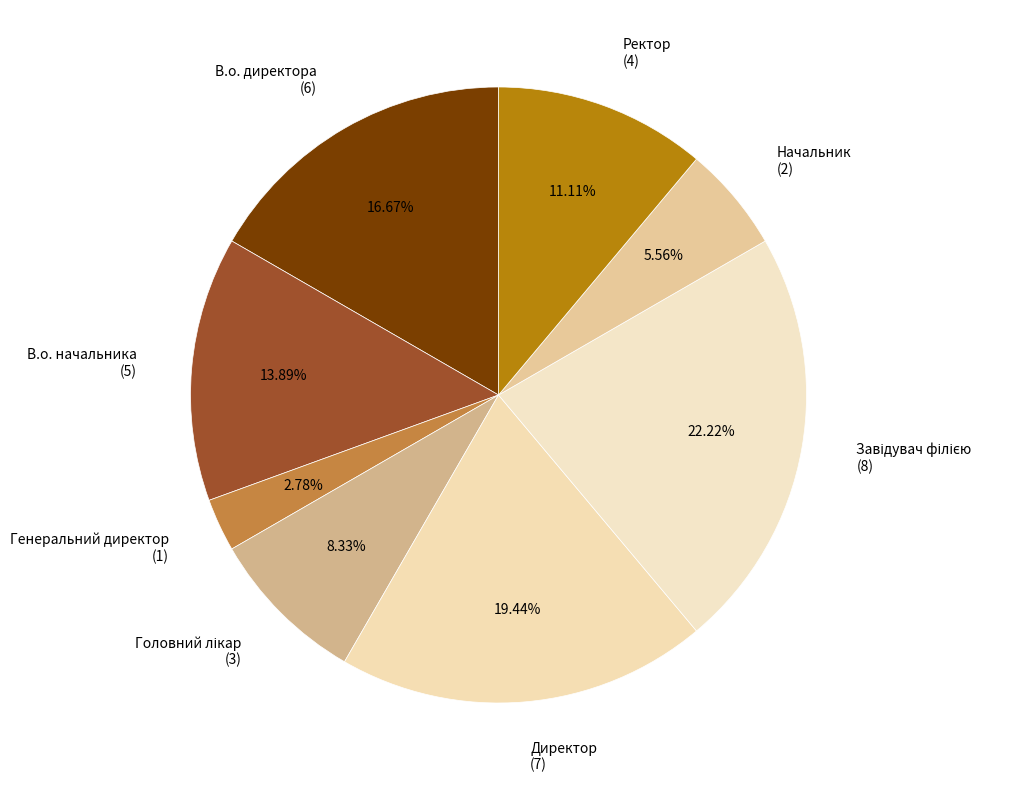

What percentage is the В.о. директора slice, to the nearest percent?

17%